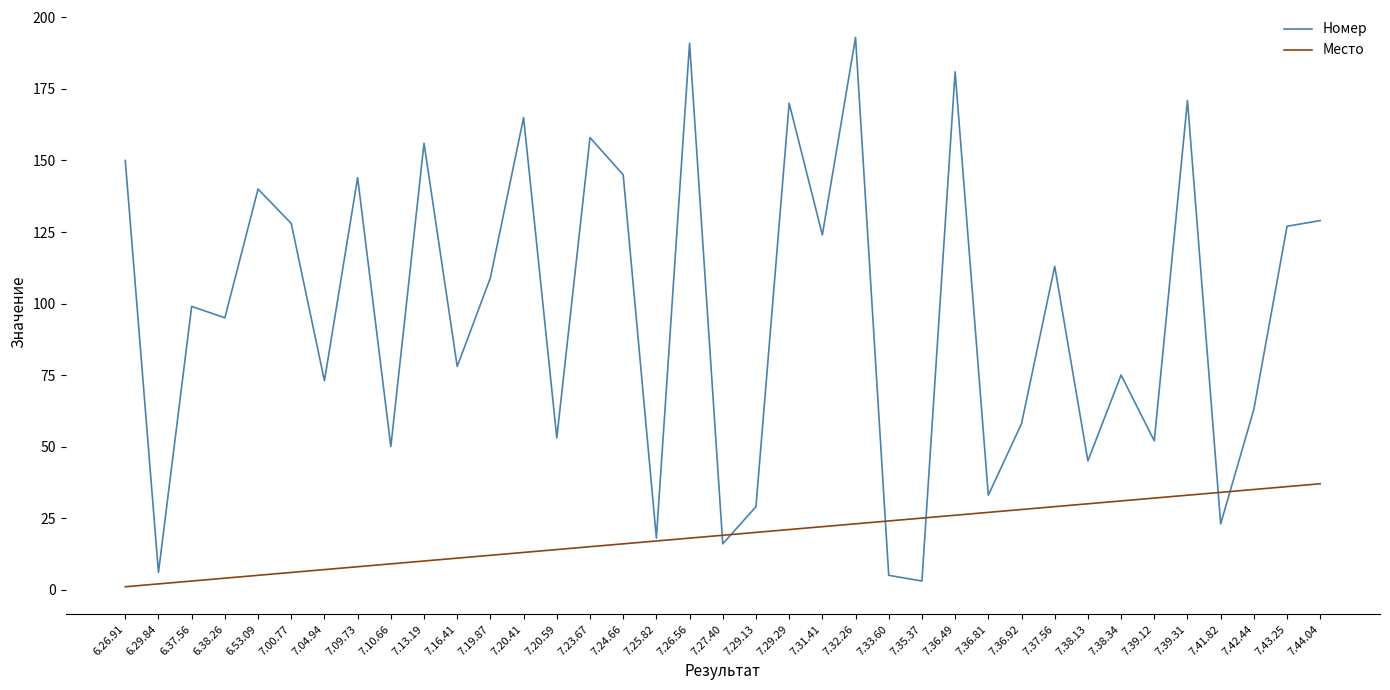

Between 7.25.82 and 7.31.41, which series saw the biggest shift?

Номер